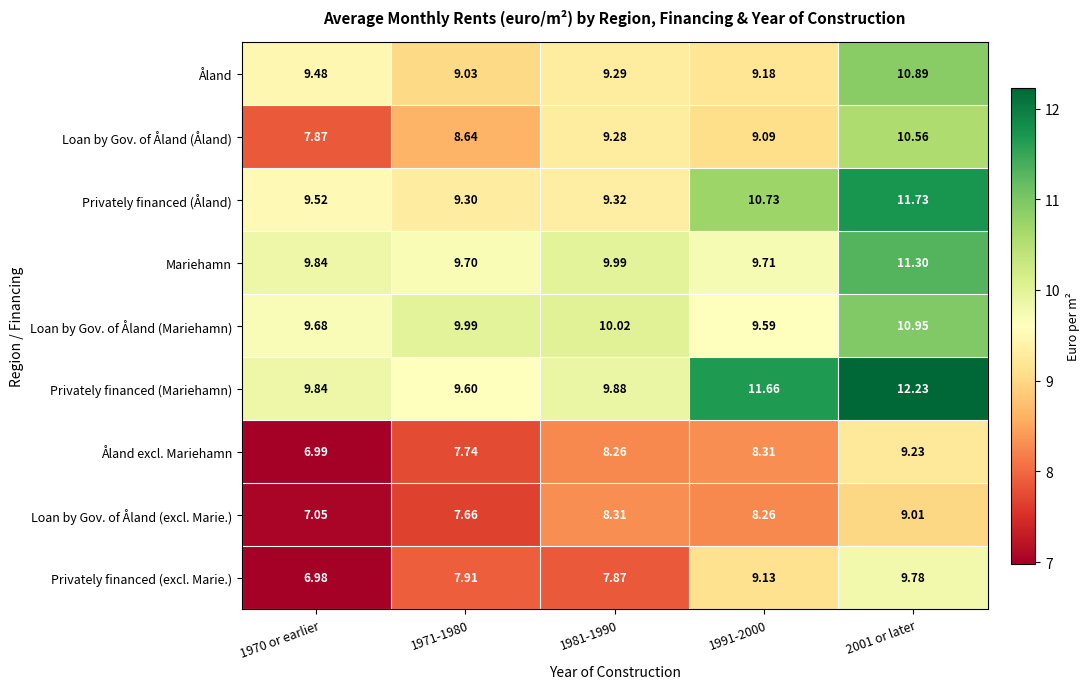

Which series has the widest spread of values?

Privately financed (excl. Marie.)